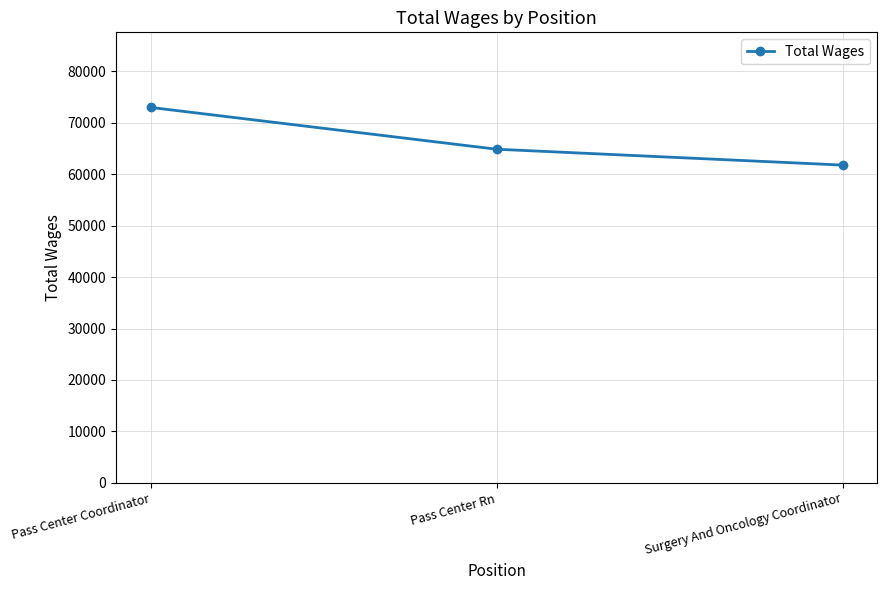

Reading left to right, extract all data points from this chart.

72996	64866	61779